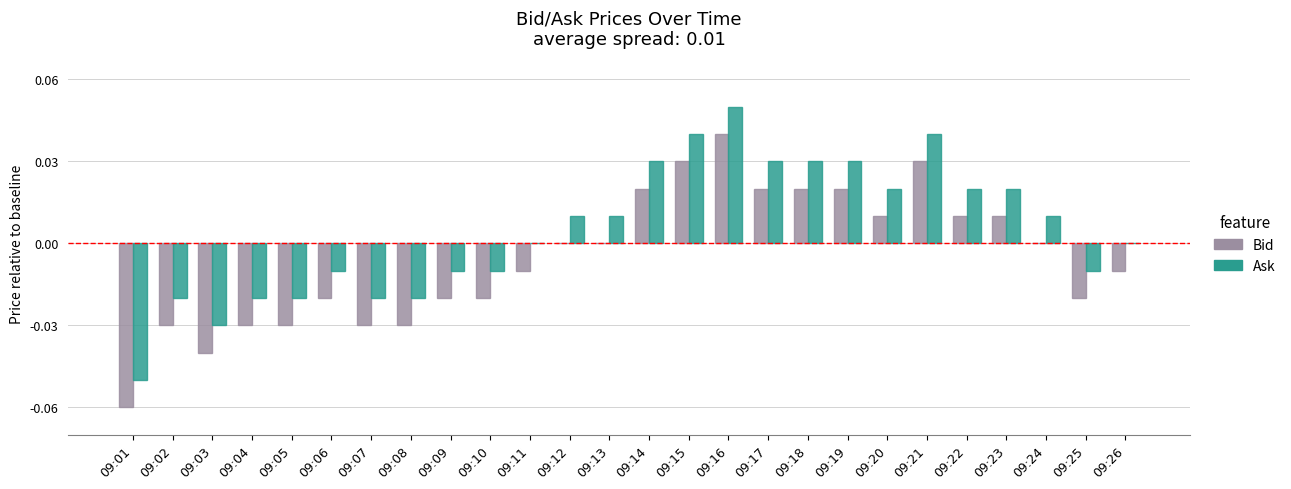

What are all the series names shown in the legend?

Bid, Ask